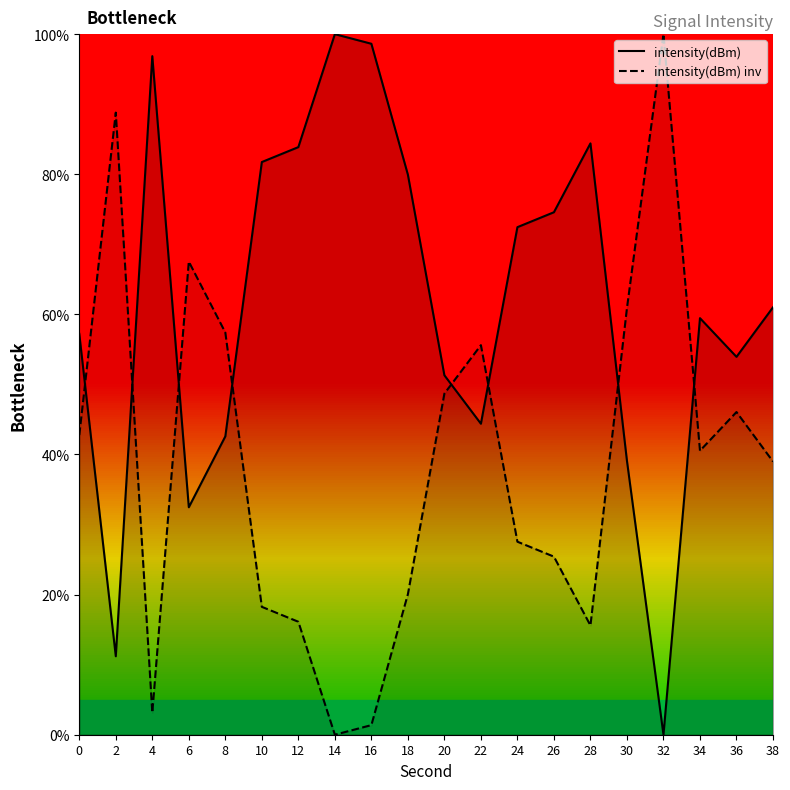

What is the spread (max minus min) of values at 6?

35.1